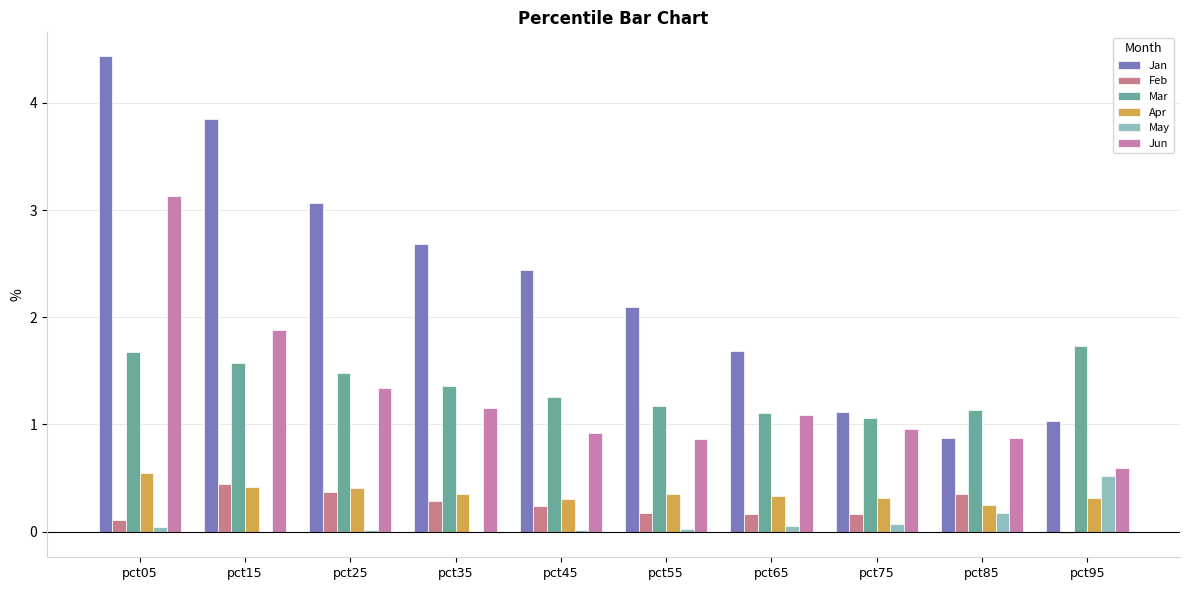

The value of Jun at pct25 is 1.9. True or false?

False